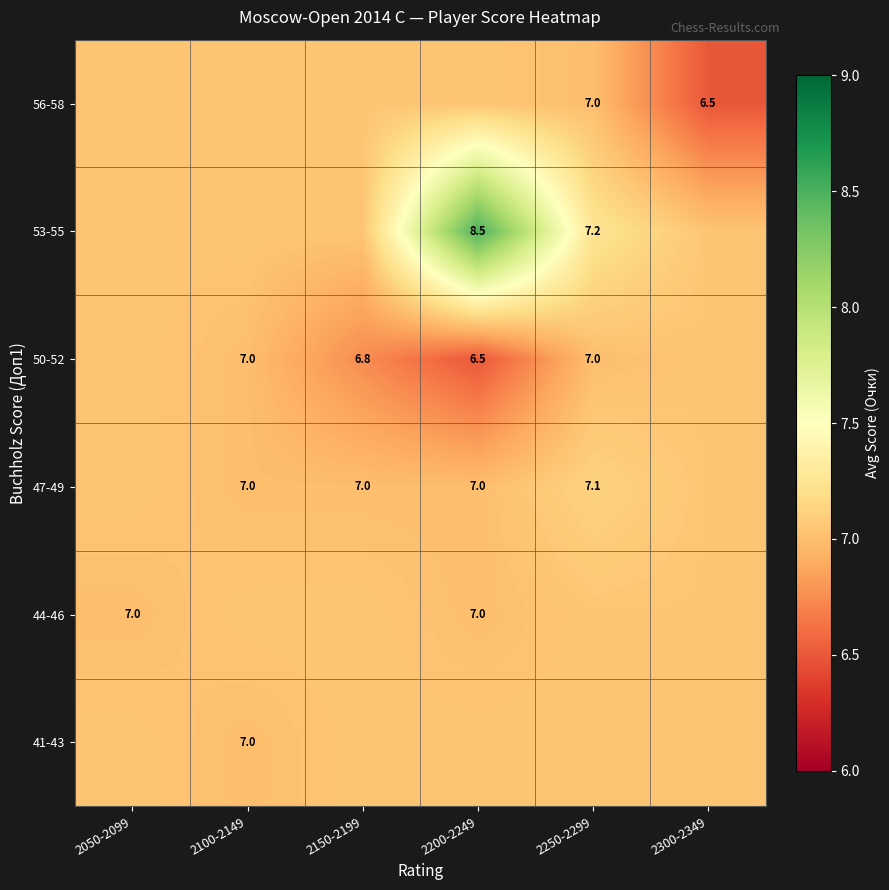

The value of 44-46 at 2050-2099 is 12.4. True or false?

False